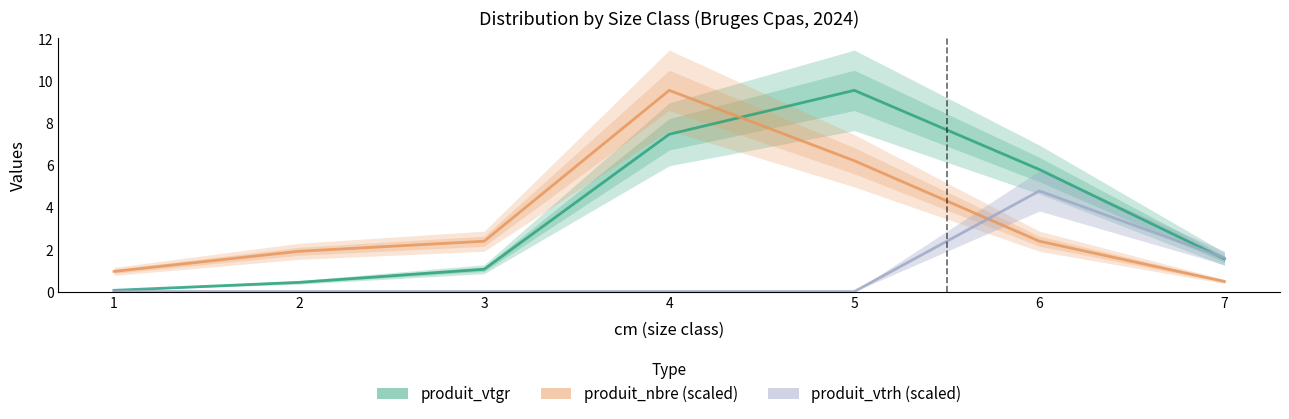

At how many categories does at least one series exceed 2?

4